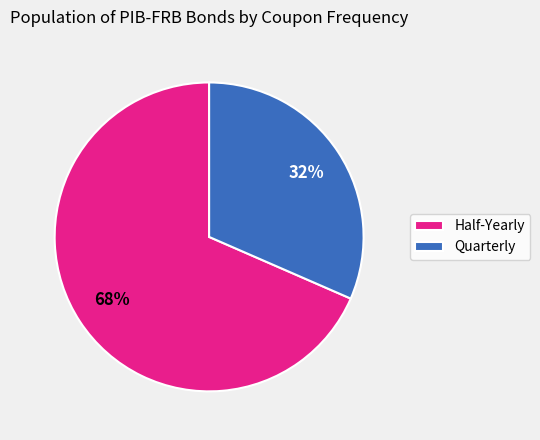

Does any single category account for the majority?

Yes